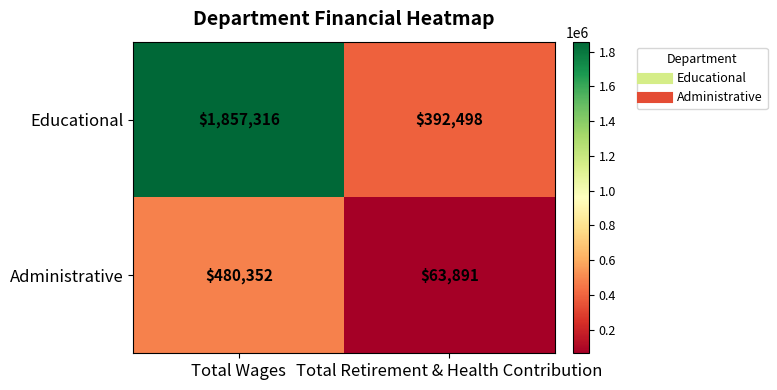

Between Total Wages and Total Retirement & Health Contribution, which series saw the biggest shift?

Educational